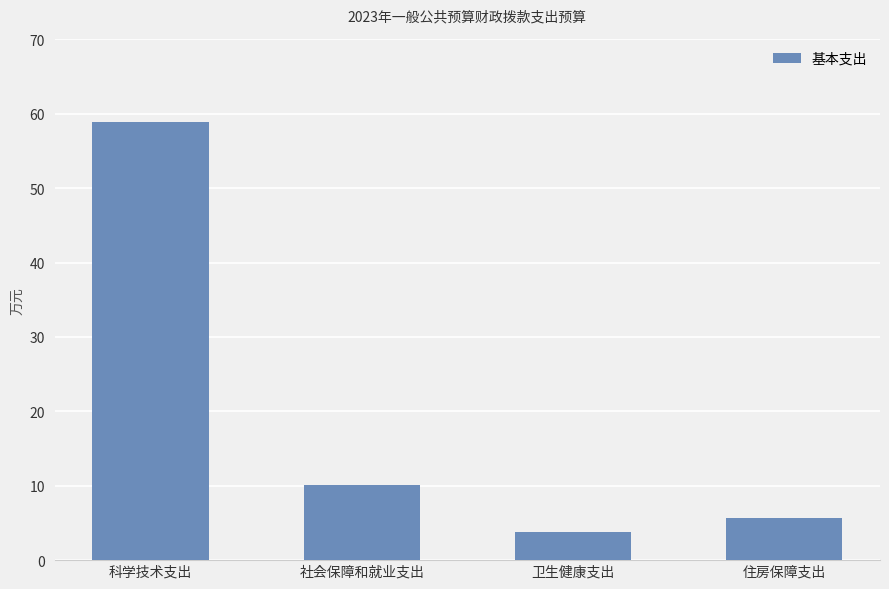

What is the label of the 2nd bar from the left?

社会保障和就业支出